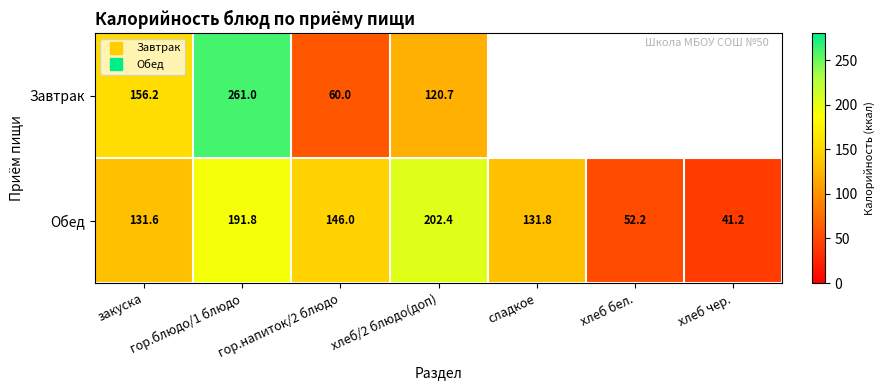

Which series has the largest total across all categories?

Обед